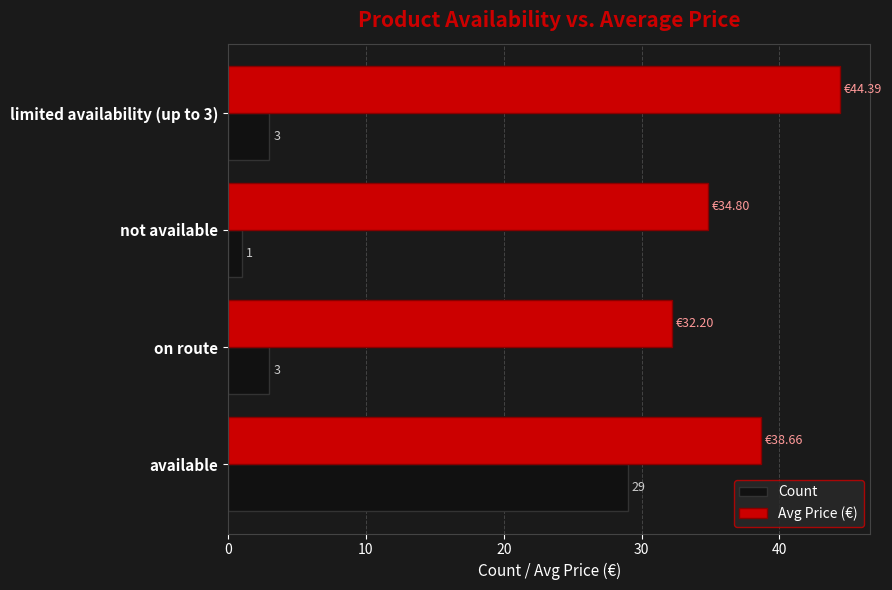

How many data points does each series have?

4